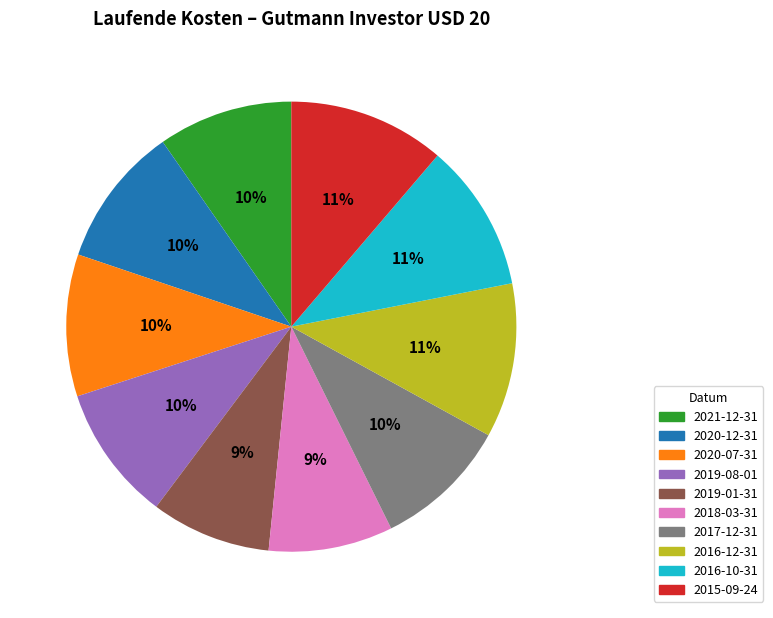

Is there any slice that represents more than half of the pie?

No